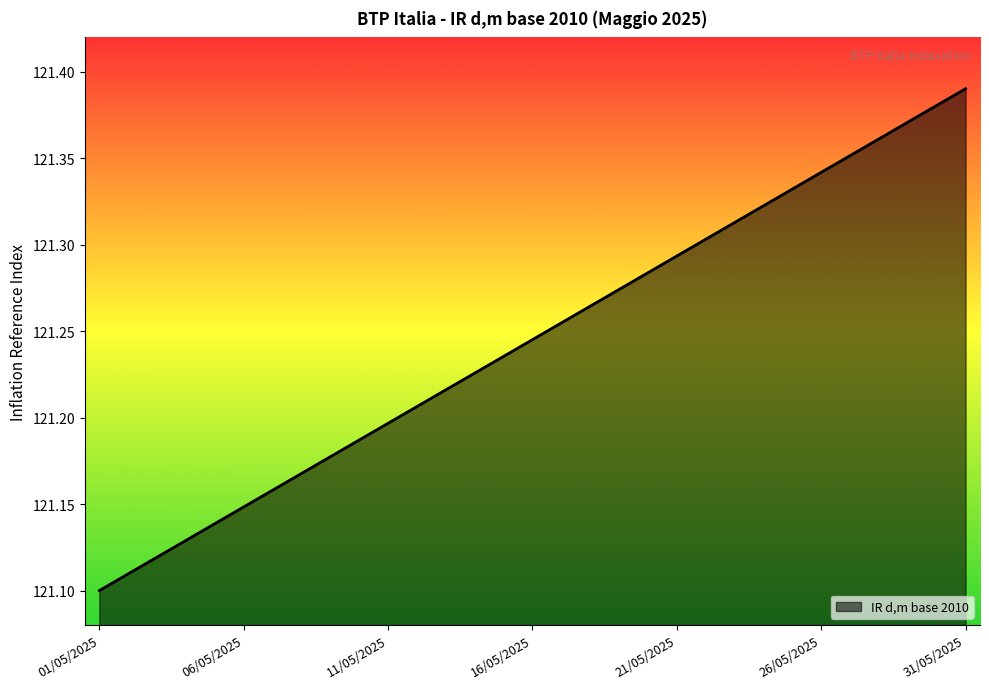

What is the difference between the maximum and minimum values?

0.3